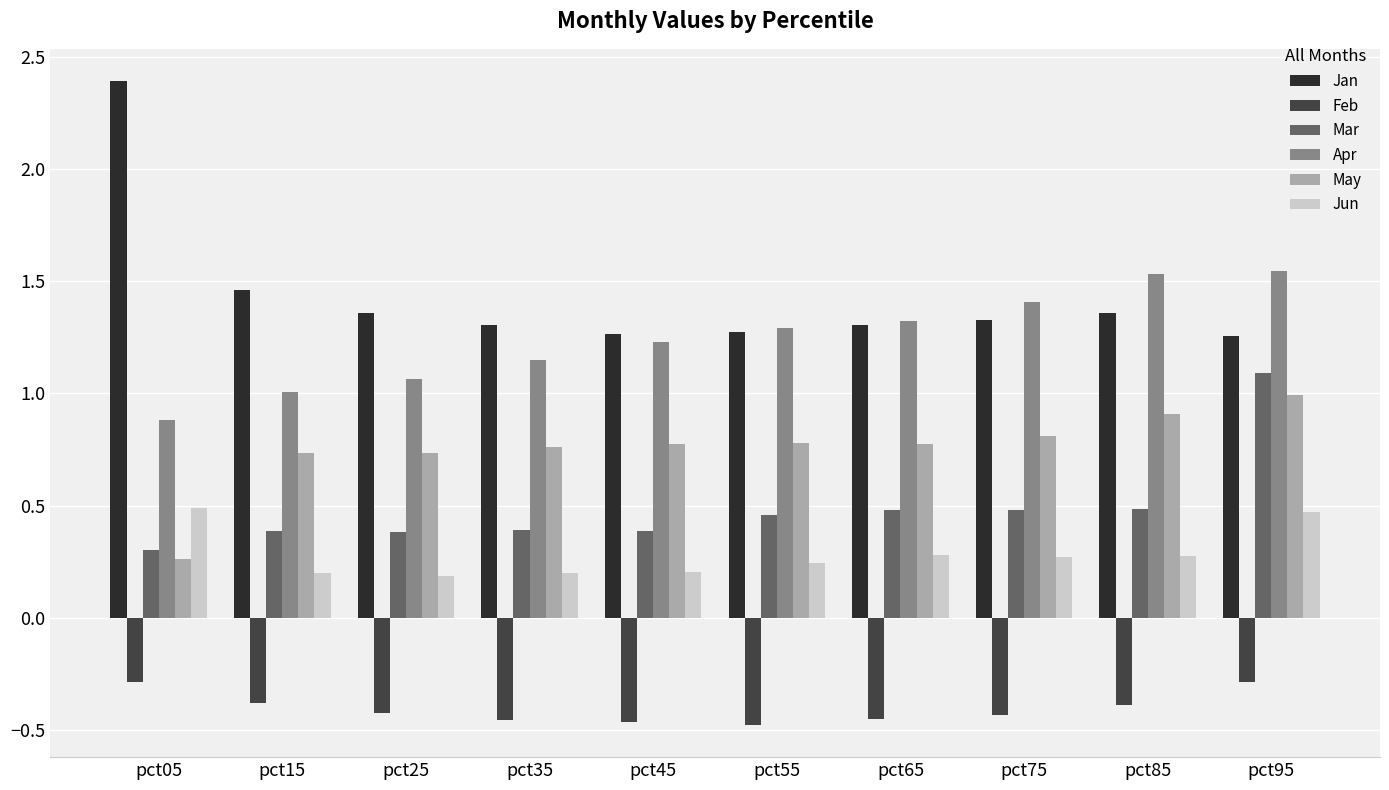

What is the maximum value shown in the chart?

2.4